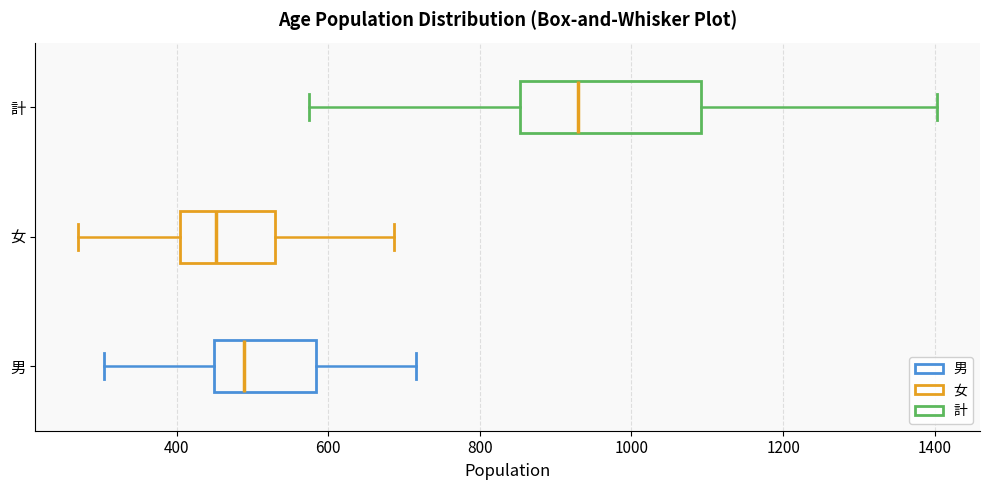

Reading bottom to top, transcribe this box plot: for each box, give where its median line is, the range the box spans, and where its two whiskers end, as read against the x-axis. The values are not printed on the chart, so give them approximately, as read against the axis.

男: median 480, box 440 to 580, whiskers 300 to 720
女: median 460, box 400 to 540, whiskers 280 to 680
計: median 920, box 860 to 1100, whiskers 580 to 1400